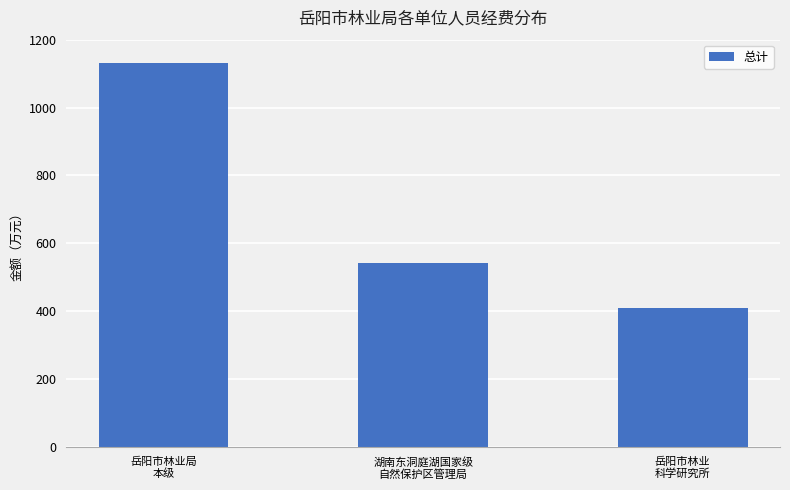

True or false: the data shows 540.9 at 湖南东洞庭湖国家级
自然保护区管理局.

True